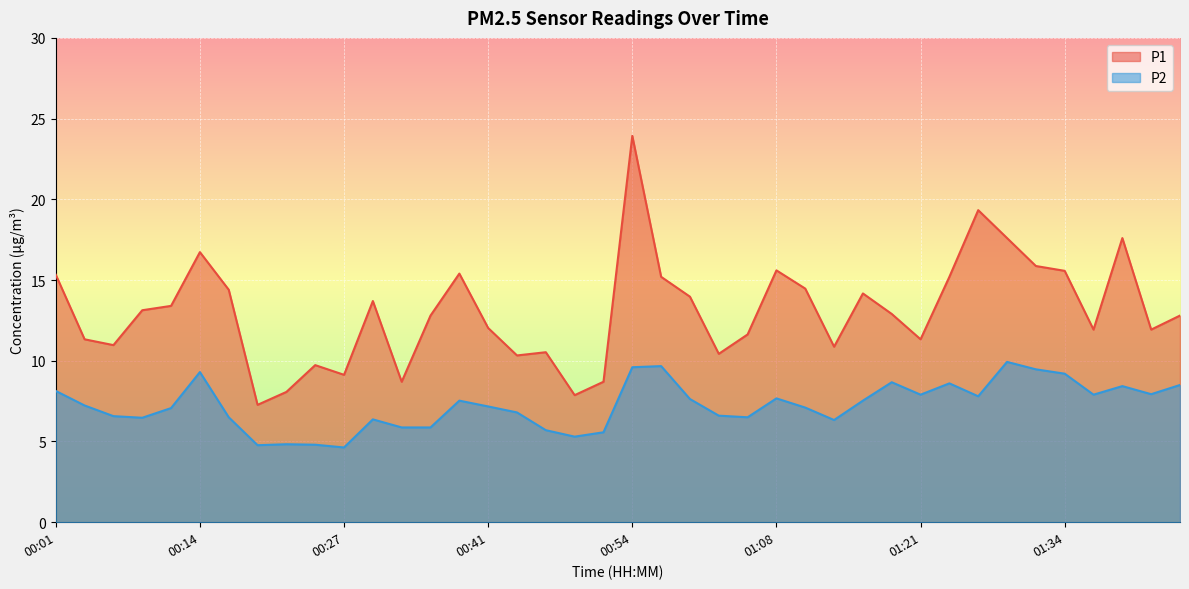

What is the sum of all P2 values?

289.4